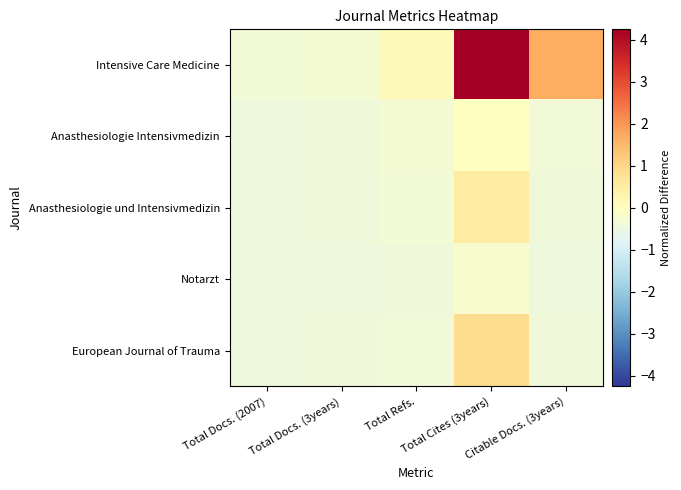

Rank the series at Total Docs. (3years) from highest to lowest value.

Intensive Care Medicine, Anasthesiologie Intensivmedizin, Anasthesiologie und Intensivmedizin, European Journal of Trauma, Notarzt